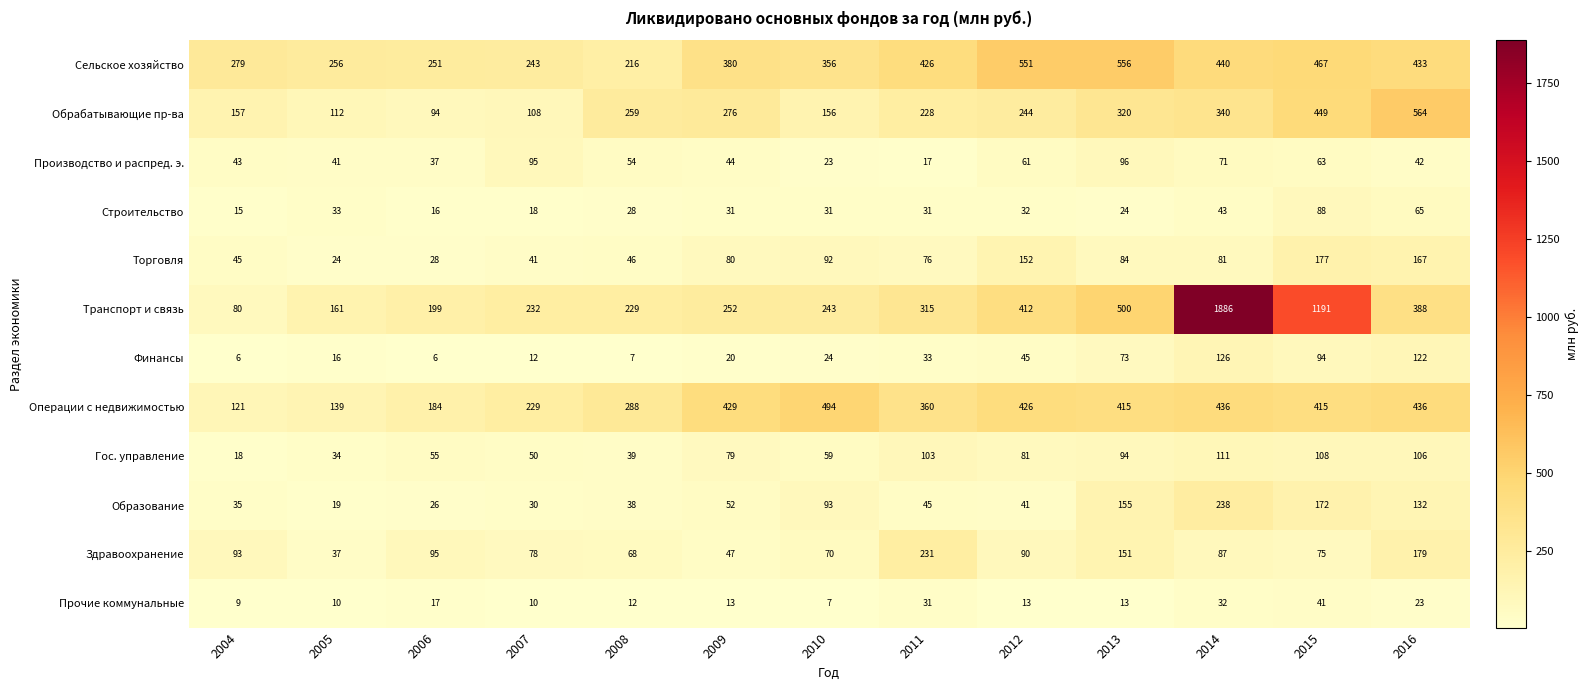

Between 2014 and 2015, which series saw the biggest shift?

Транспорт и связь